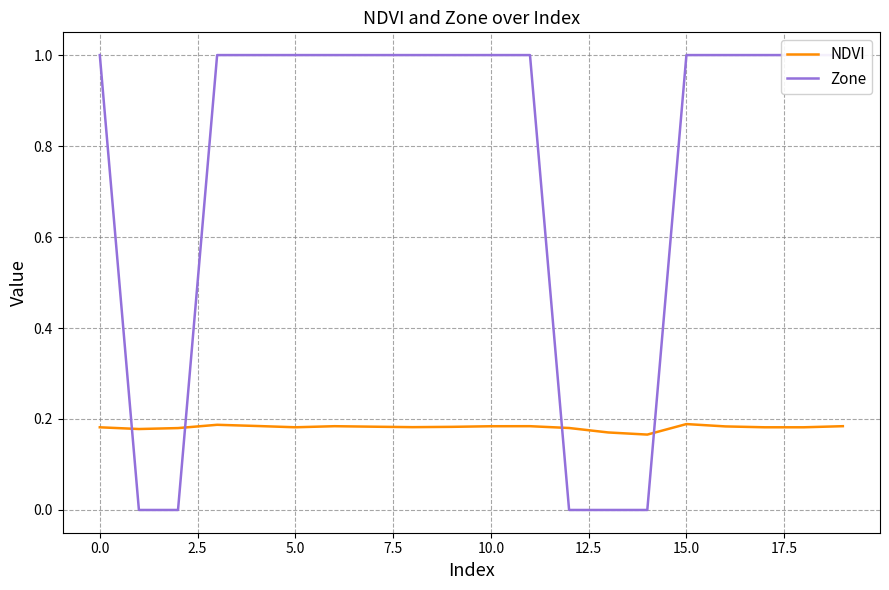

The NDVI series shows 0.1 at 5.0. True or false?

False